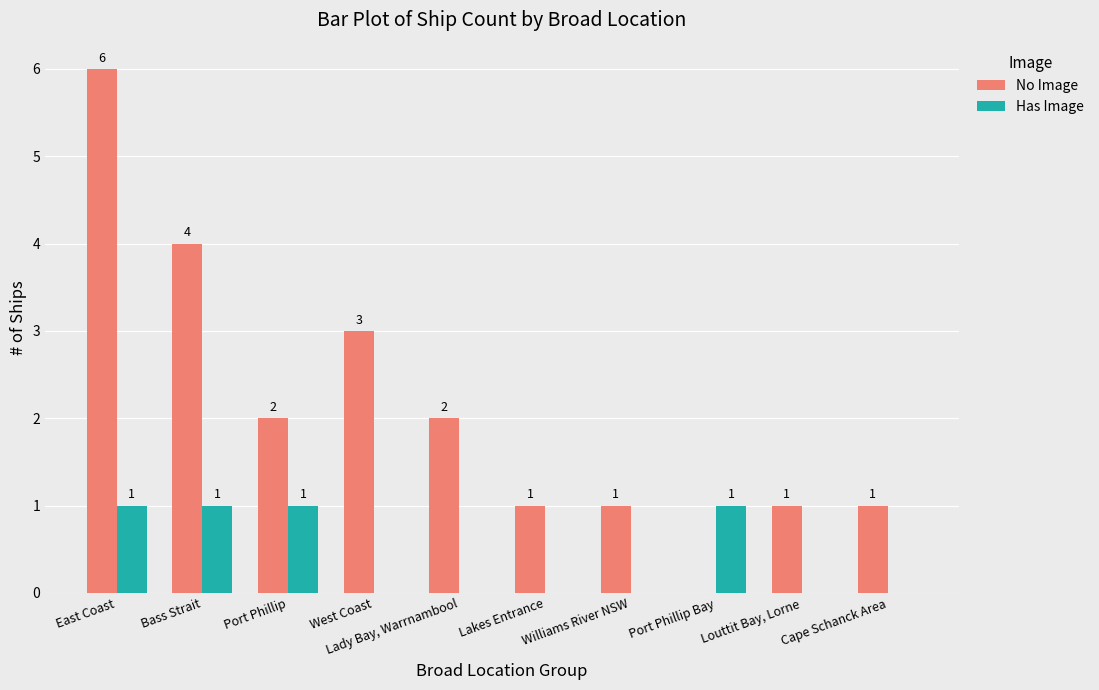

Count the number of categories in the chart.

10